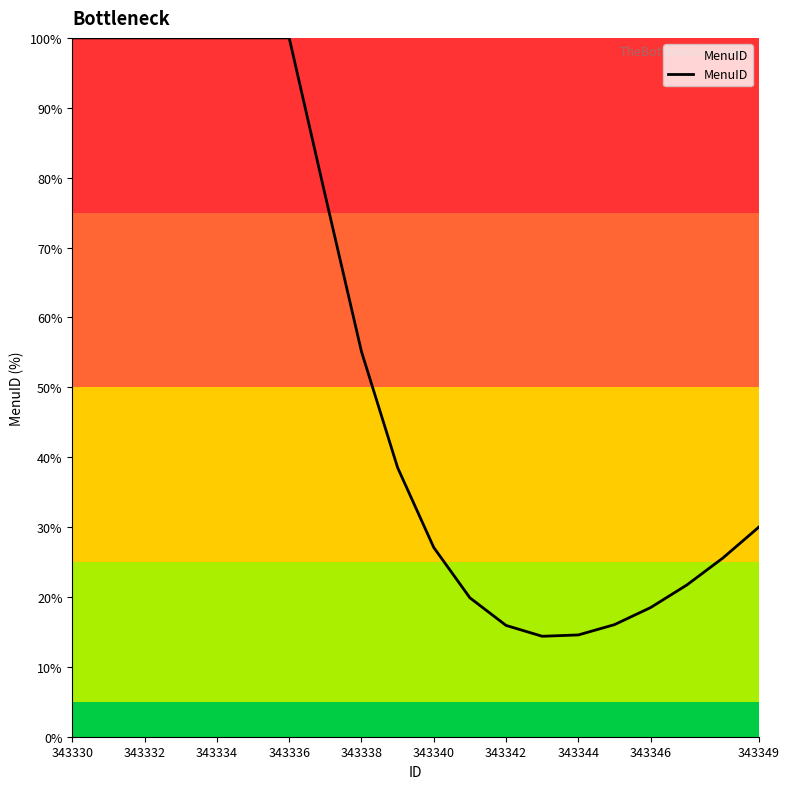

What is the maximum value shown in the chart?

100.0